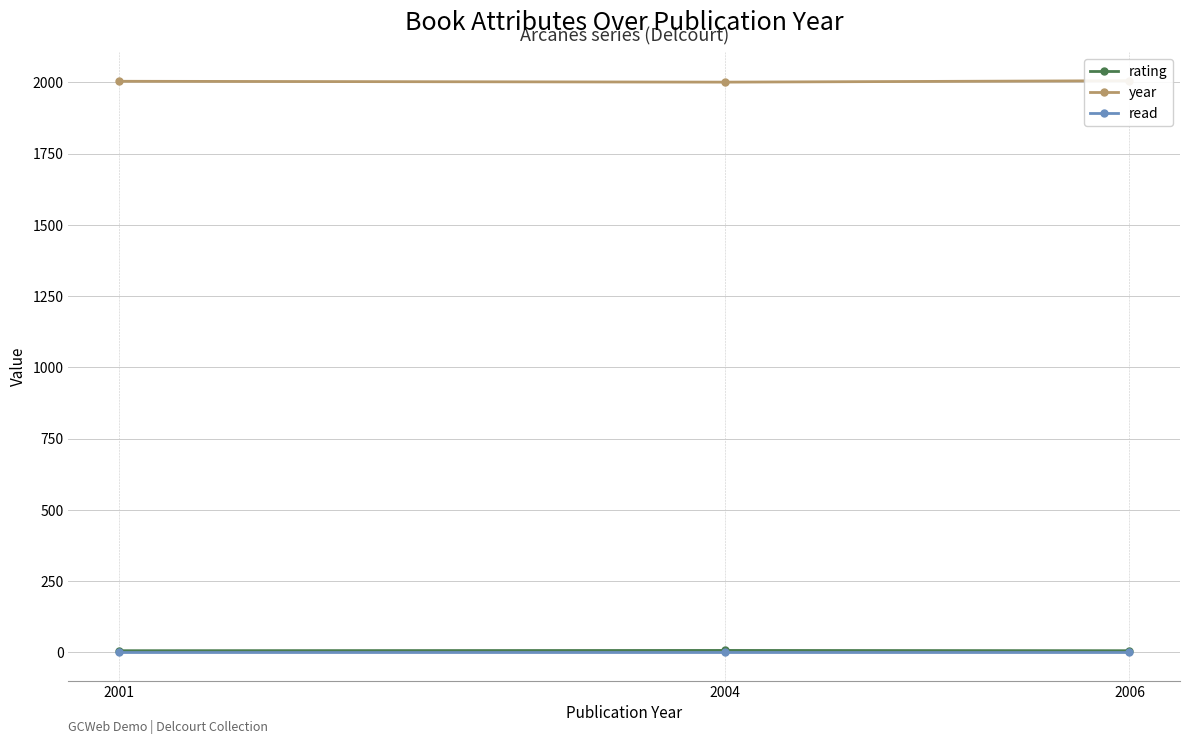

Is this an area chart (filled region under the line)?

No